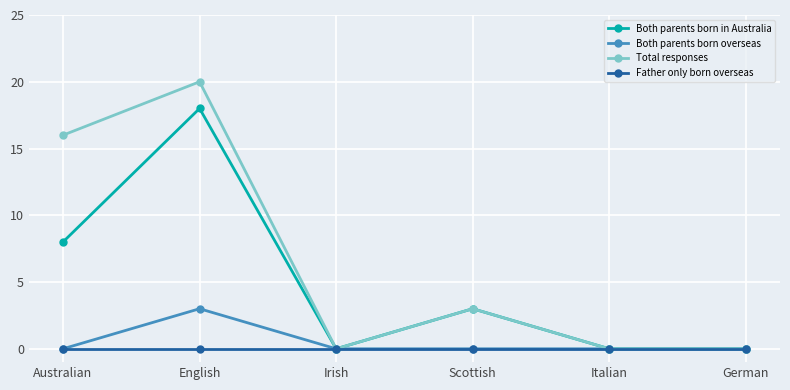

Reading left to right, extract all data points from this chart.

Both parents born in Australia: Australian=8	English=18	Irish=0	Scottish=3	Italian=0	German=0
Both parents born overseas: Australian=0	English=3	Irish=0	Scottish=0	Italian=0	German=0
Total responses: Australian=16	English=20	Irish=0	Scottish=3	Italian=0	German=0
Father only born overseas: Australian=0	English=0	Irish=0	Scottish=0	Italian=0	German=0